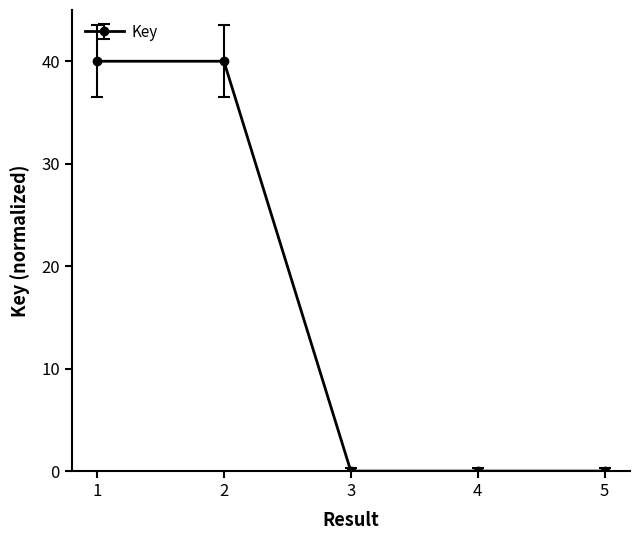

True or false: the data shows 0.0 at 5.

True